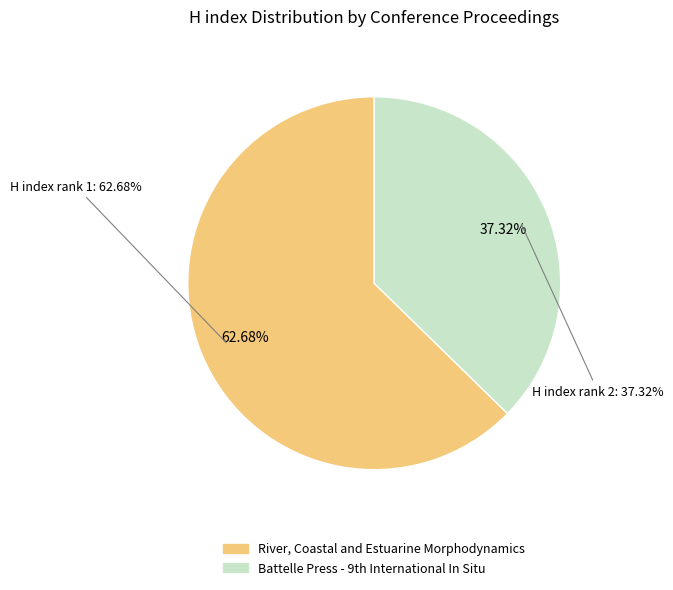

Which slice represents more than half of the pie?

River, Coastal and Estuarine Morphodynamics